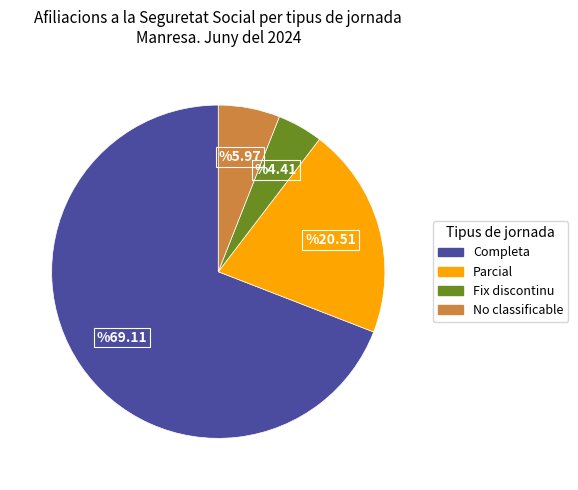

Rank the categories by value from lowest to highest.

Fix discontinu, No classificable, Parcial, Completa